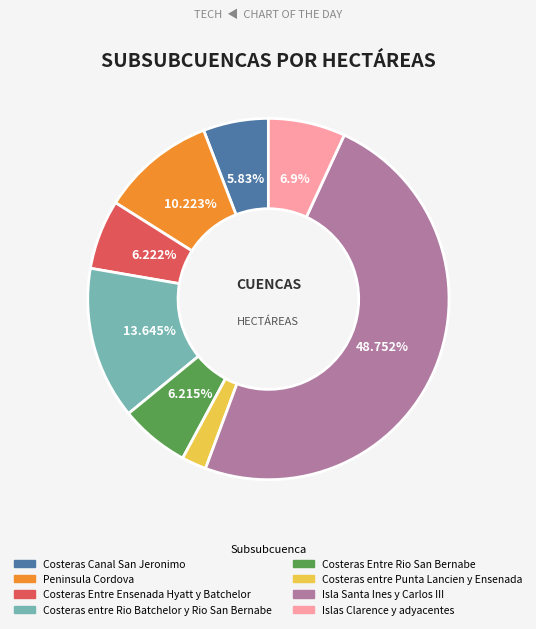

Which slice is the smallest?

Costeras entre Punta Lancien y Ensenada